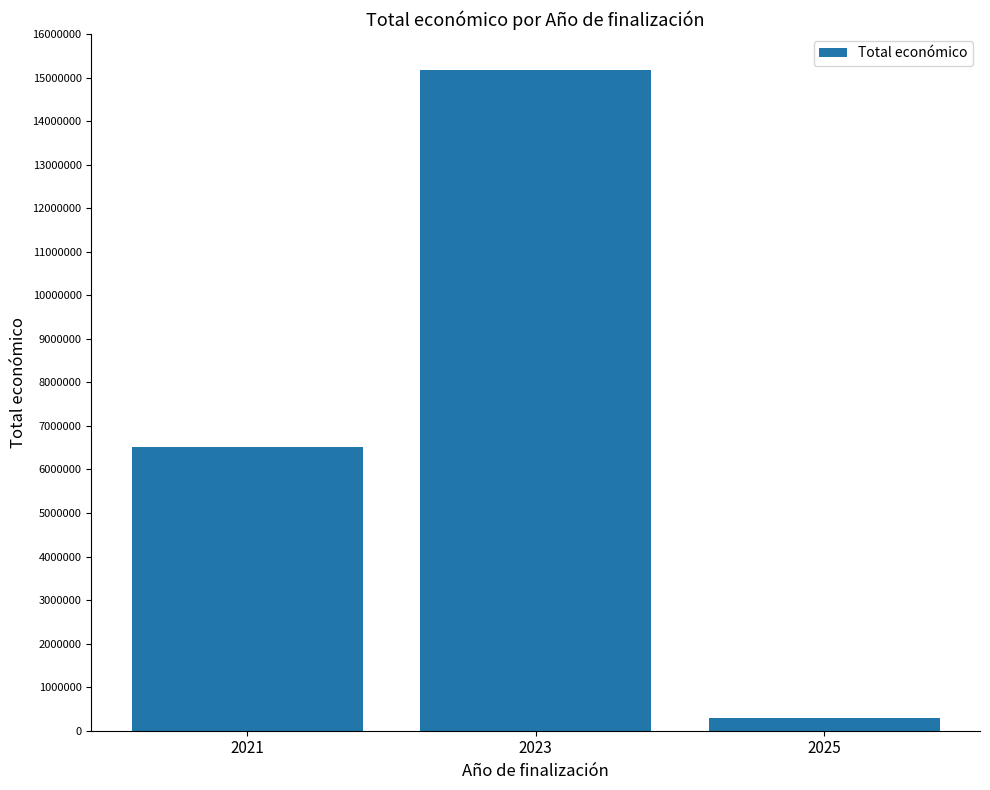

What is the minimum value shown in the chart?

298790